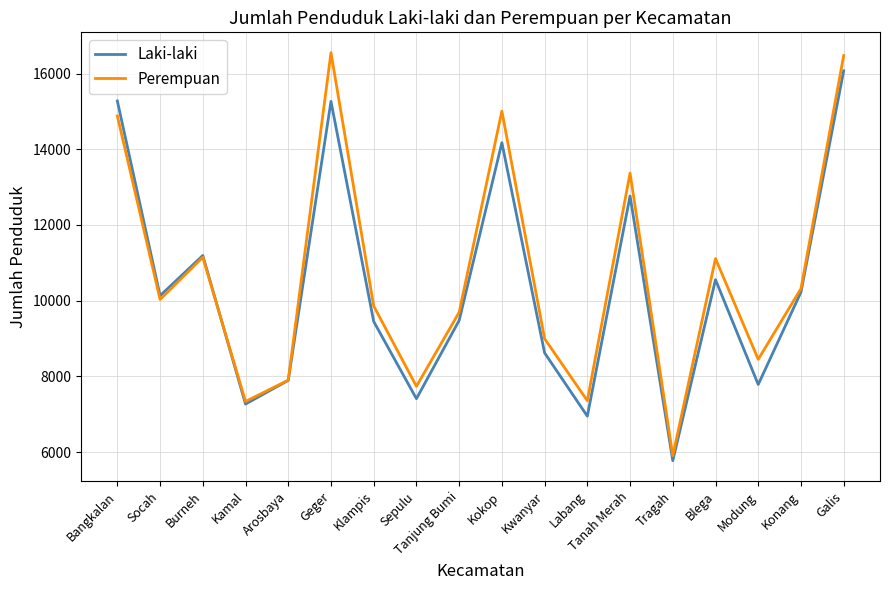

List the series in order of their overall mean, lowest first.

Laki-laki, Perempuan